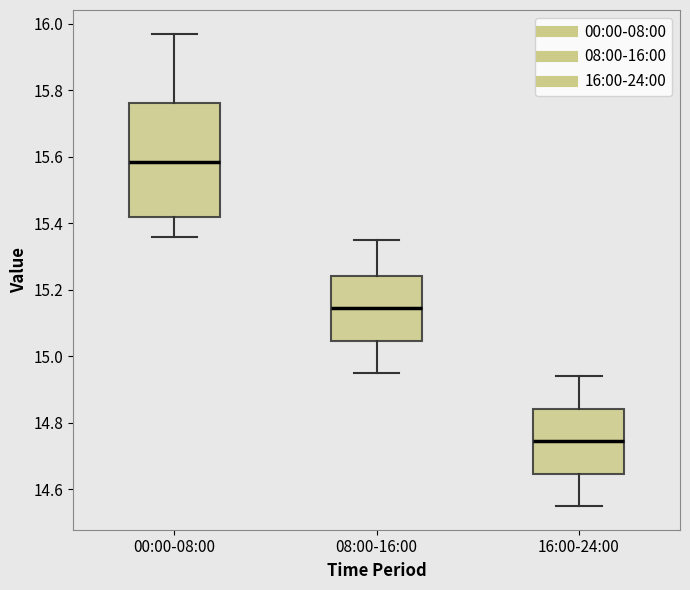

Reading left to right, transcribe this box plot: for each box, give where its median line is, the range the box spans, and where its two whiskers end, as read against the y-axis. The values are not printed on the chart, so give them approximately, as read against the axis.

00:00-08:00: median 15.58, box 15.42 to 15.76, whiskers 15.36 to 15.98
08:00-16:00: median 15.14, box 15.04 to 15.24, whiskers 14.96 to 15.36
16:00-24:00: median 14.74, box 14.64 to 14.84, whiskers 14.56 to 14.94